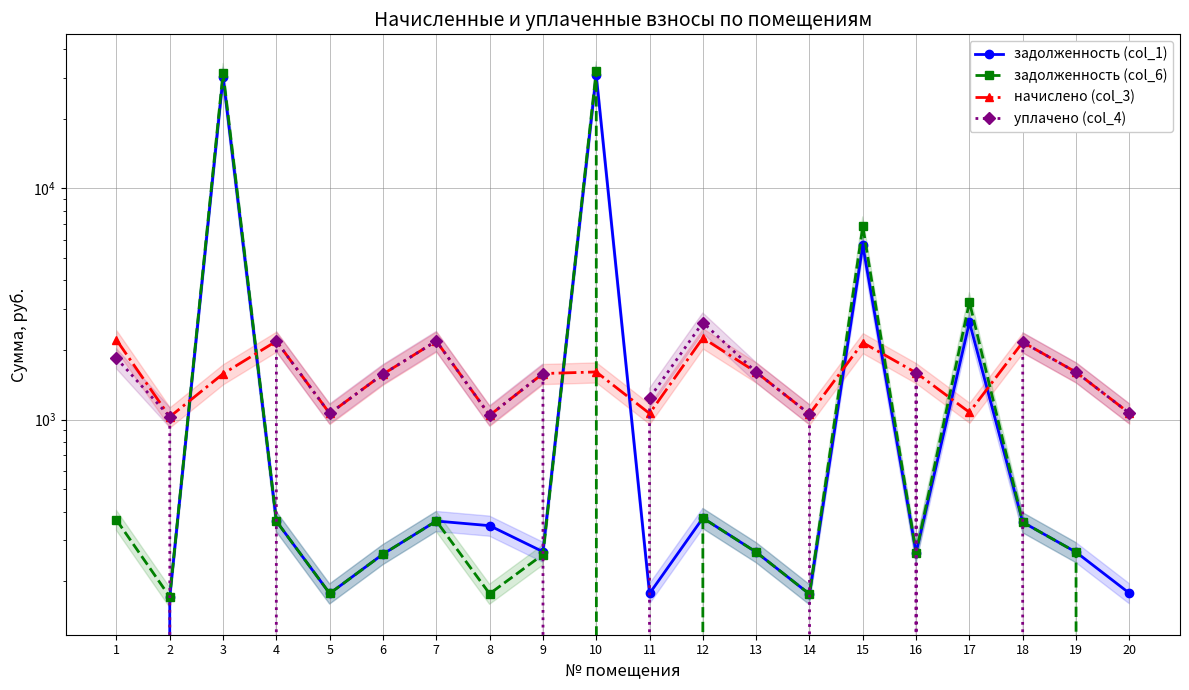

Reading left to right, what are all the values shown in this chart?

задолженность (col_1): 1=0.0	2=171.2	3=30237.6	4=363.6	5=177.0	6=261.9	7=364.1	8=347.7	9=268.3	10=30786.3	11=177.0	12=375.2	13=267.1	14=176.0	15=5657.4	16=265.5	17=2632.2	18=359.9	19=267.1	20=177.6
задолженность (col_6): 1=368.4	2=171.2	3=31483.2	4=363.6	5=177.0	6=261.8	7=364.1	8=176.5	9=260.8	10=32054.4	11=0.0	12=375.2	13=267.1	14=176.0	15=6838.0	16=265.5	17=3218.2	18=359.9	19=267.1	20=0.0
начислено (col_3): 1=2210.1	2=1027.1	3=1577.3	4=2181.5	5=1062.1	6=1570.9	7=2184.7	8=1043.0	9=1580.5	10=1605.9	11=1062.1	12=2251.4	13=1602.7	14=1055.8	15=2149.7	16=1593.2	17=1074.8	18=2159.2	19=1602.7	20=1065.3
уплачено (col_4): 1=1841.8	2=1027.1	3=0.0	4=2181.5	5=1062.1	6=1570.9	7=2184.7	8=1043.0	9=1581.0	10=0.0	11=1239.1	12=2626.7	13=1602.7	14=1055.8	15=0.0	16=1593.2	17=0.0	18=2159.2	19=1602.7	20=1065.3